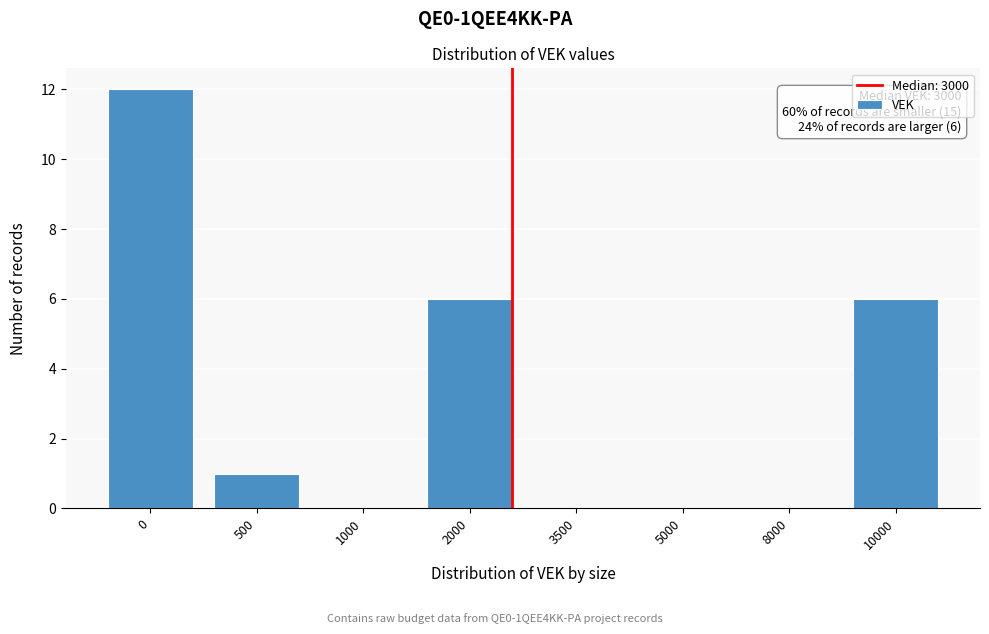

Reading left to right, transcribe all the data shown in this chart.

0=12	500=1	1000=0	2000=6	3500=0	5000=0	8000=0	10000=6